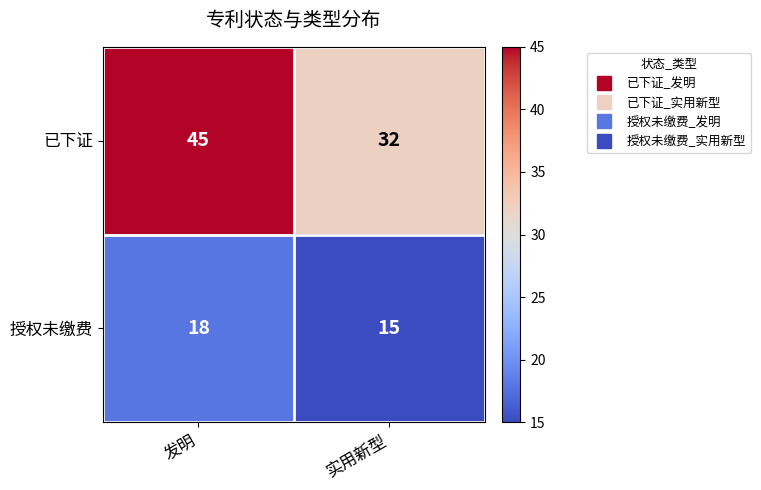

What is the total value across all series at 实用新型?

47